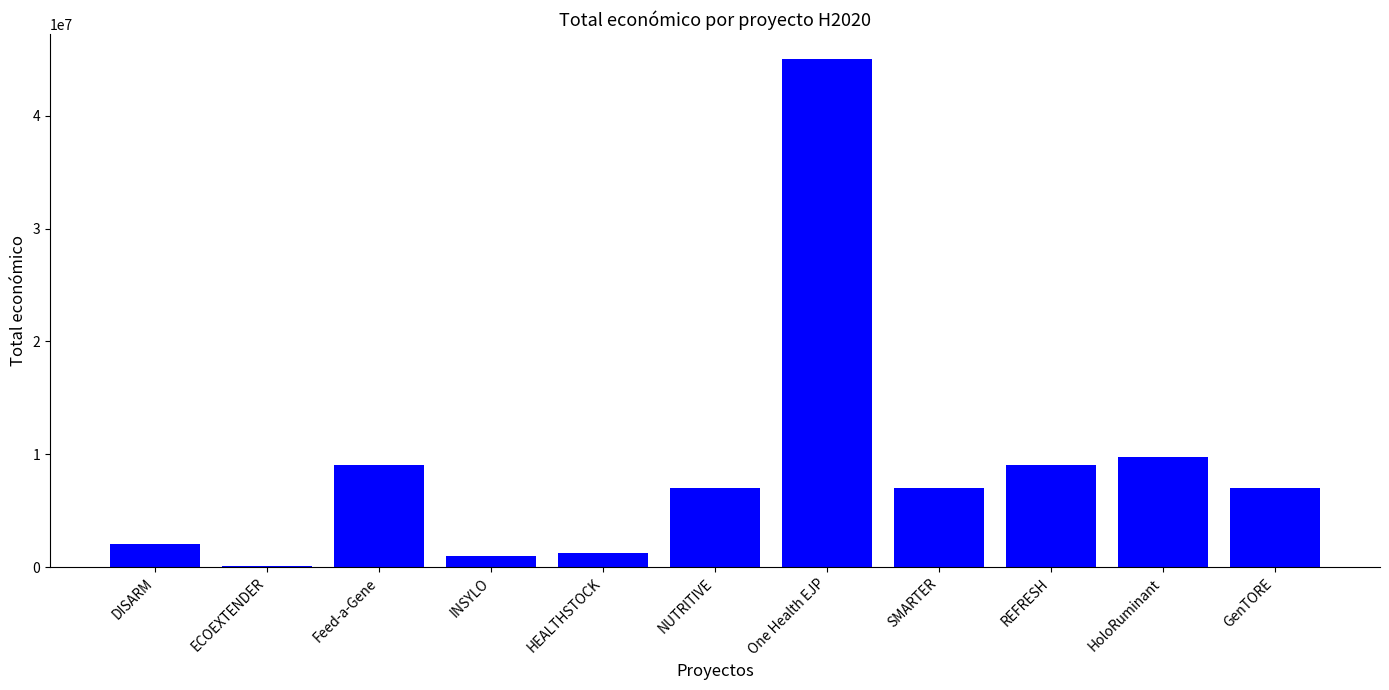

What is the sum of all values?

98052038